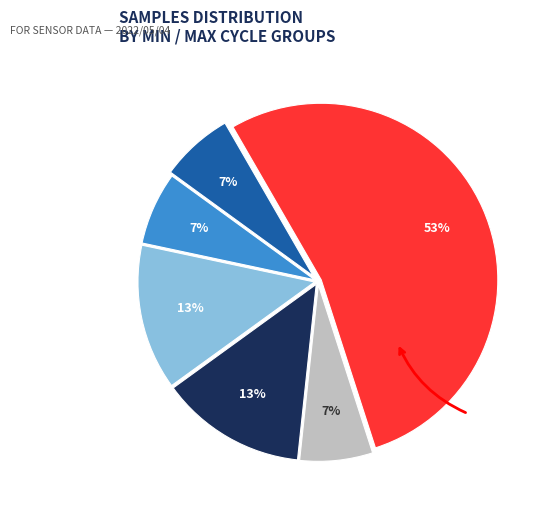

Does any single category account for the majority?

Yes